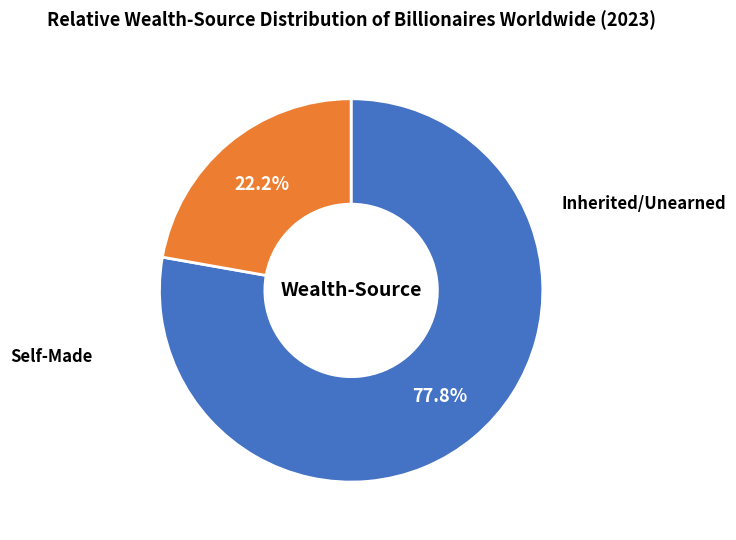

The 5 slice represents 29% of the pie. True or false?

False